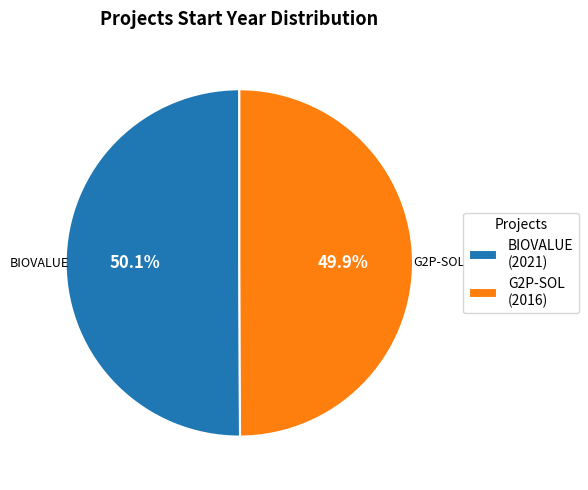

How many segments does this pie chart have?

2